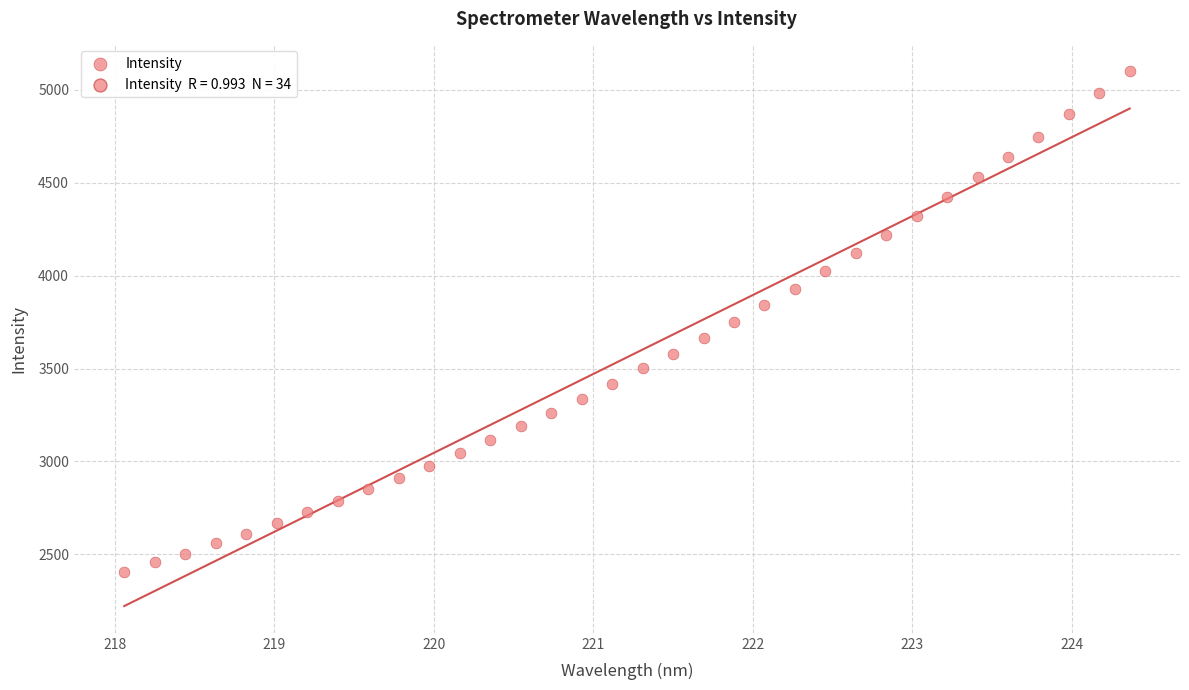

What is the range of Y values (max minus min)?

2696.5